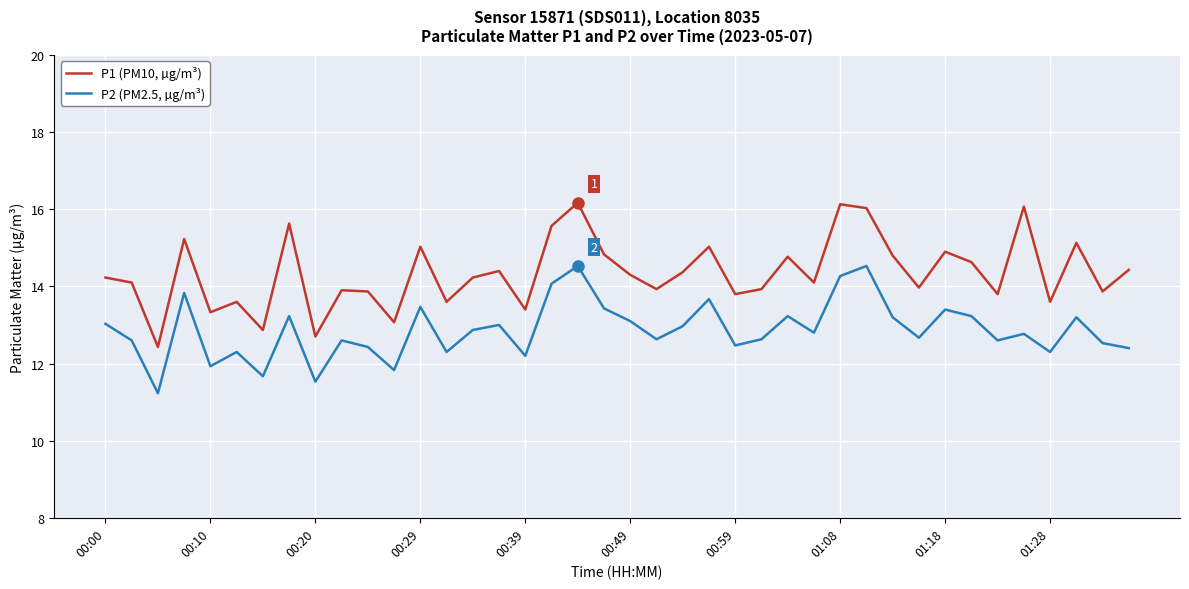

How many interior local valleys does the P2 (PM2.5, µg/m³) series have?

13